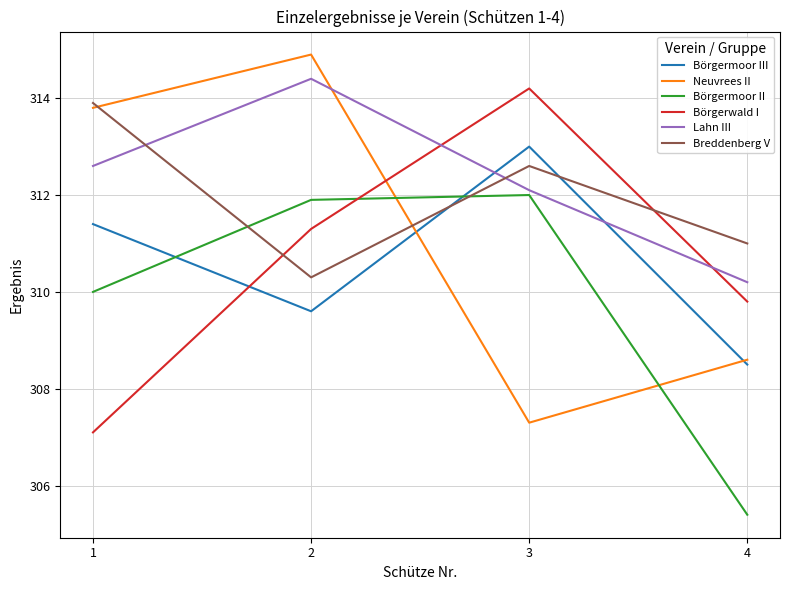

What is the maximum value for Börgerwald I?

314.2